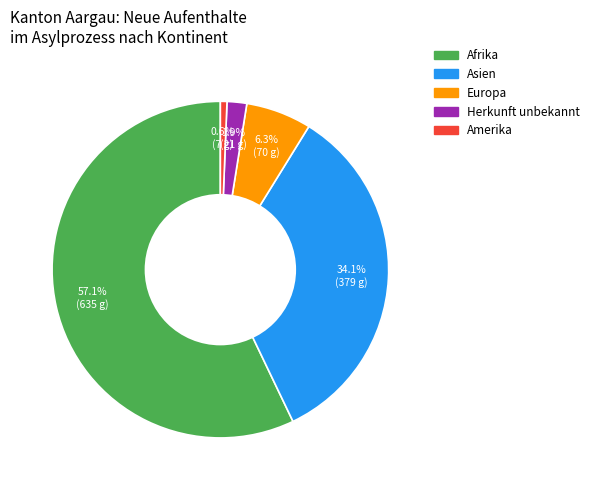

What is the majority slice?

Afrika